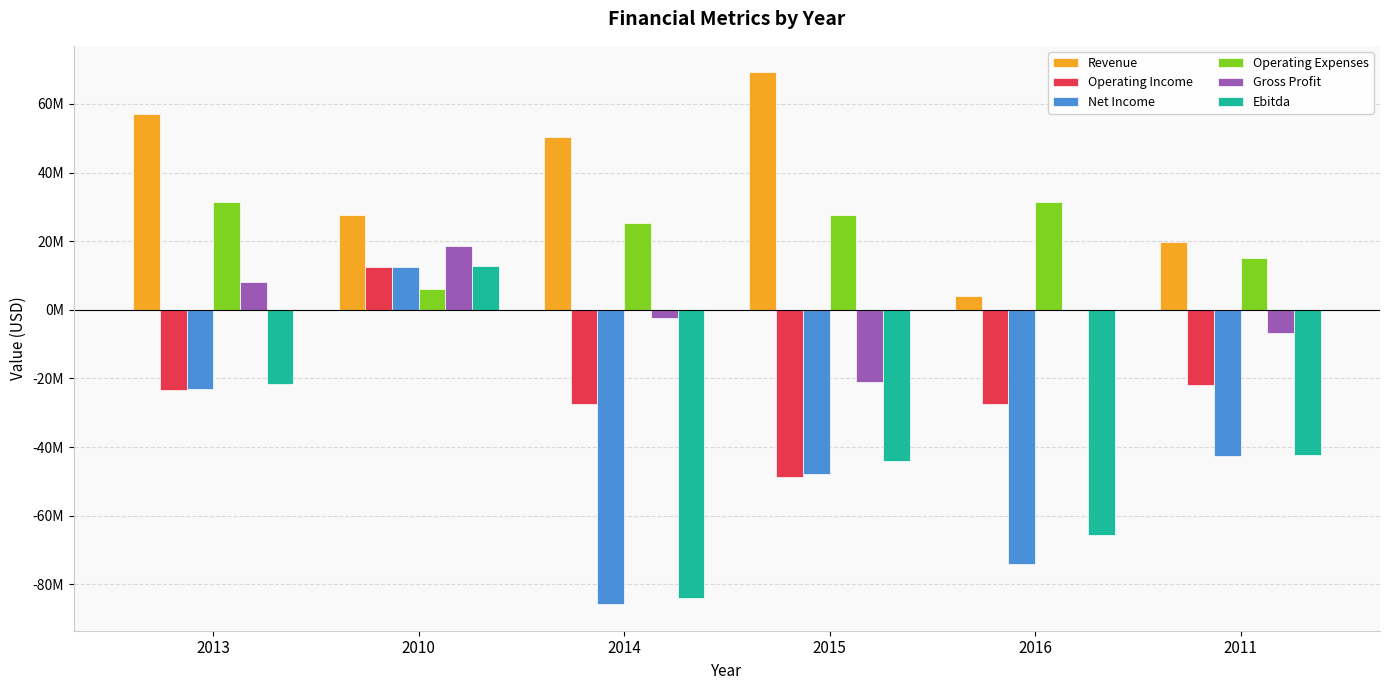

What are all the series names shown in the legend?

Revenue, Operating Income, Net Income, Operating Expenses, Gross Profit, Ebitda